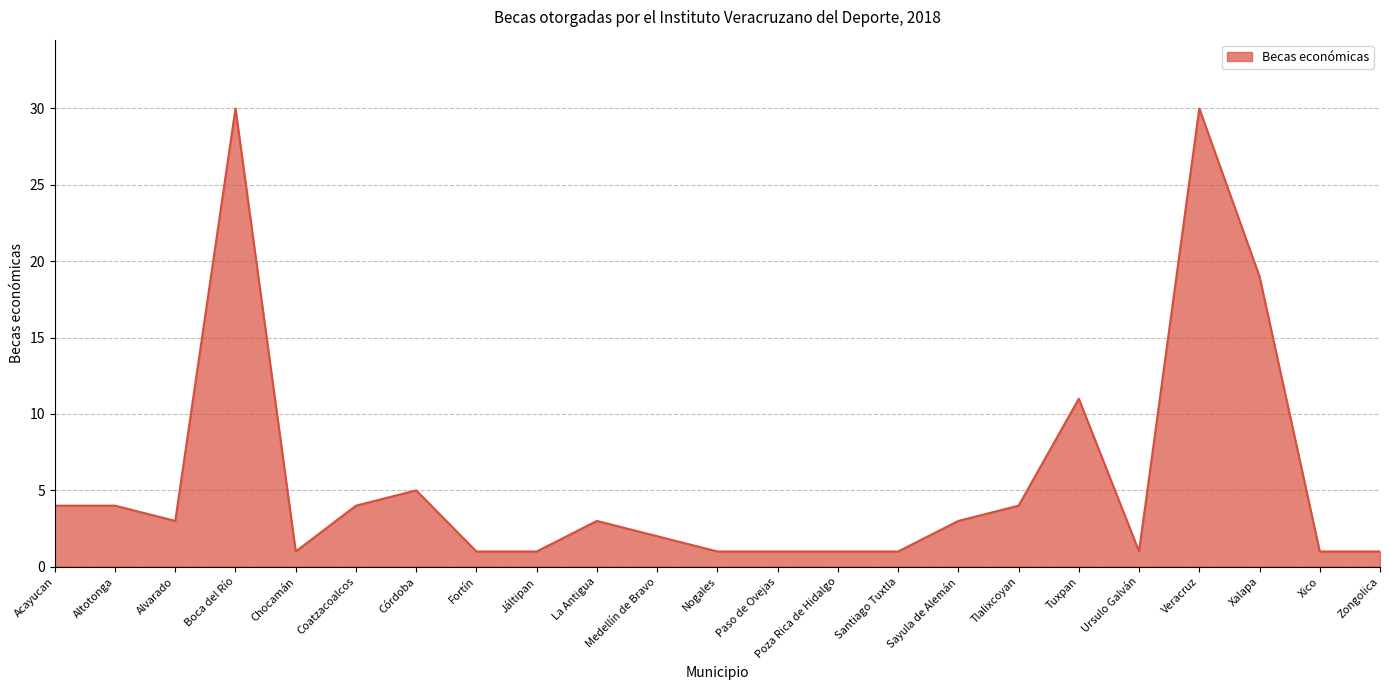

Between Zongolica and Altotonga, which is larger?

Altotonga